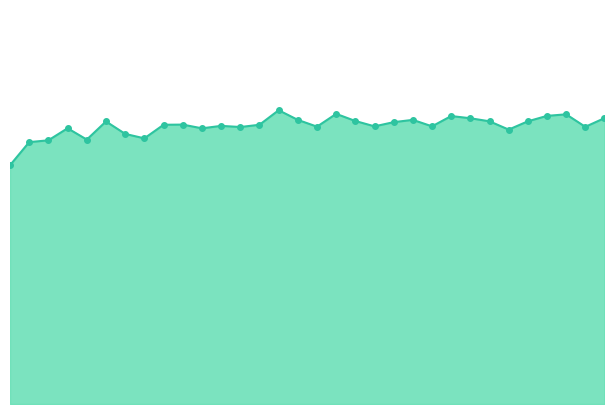

Reading right to left, list all the values displayed in this chart.

223.9802=384.2	223.7895=383.8	223.5987=384.4	223.408=384.3	223.2172=384.0	223.0264=383.6	222.8355=384.0	222.6447=384.2	222.4538=384.3	222.263=383.8	222.0721=384.1	221.8812=384.0	221.6902=383.8	221.4993=384.1	221.3083=384.4	221.1174=383.8	220.9264=384.1	220.7354=384.6	220.5444=383.9	220.3533=383.8	220.1623=383.8	219.9712=383.7	219.7801=383.9	219.589=383.9	219.3979=383.2	219.2067=383.4	219.0156=384.0	218.8244=383.1	218.6332=383.7	218.442=383.1	218.2508=383.0	218.0596=381.9